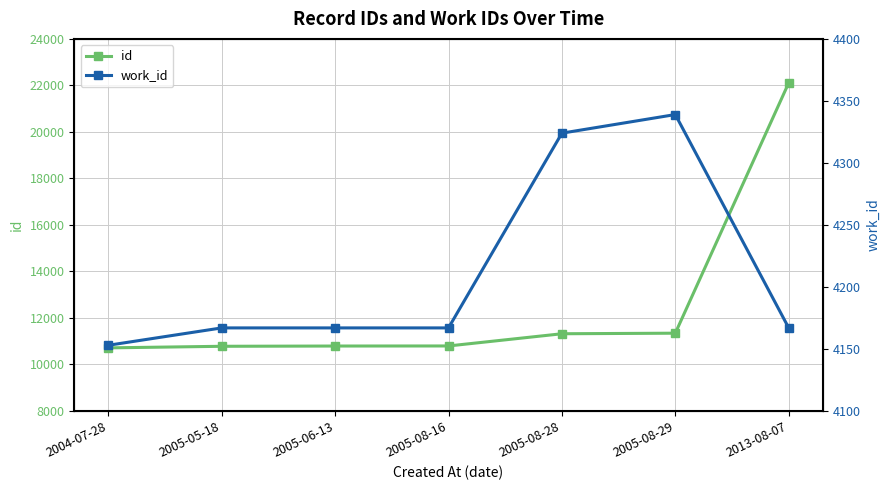

How many lines are shown in the chart?

2